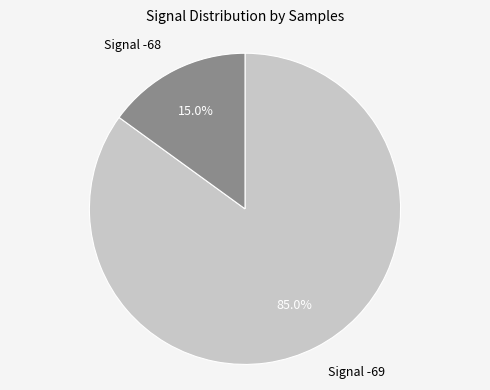

Between Signal -68 and Signal -69, which is larger?

Signal -69